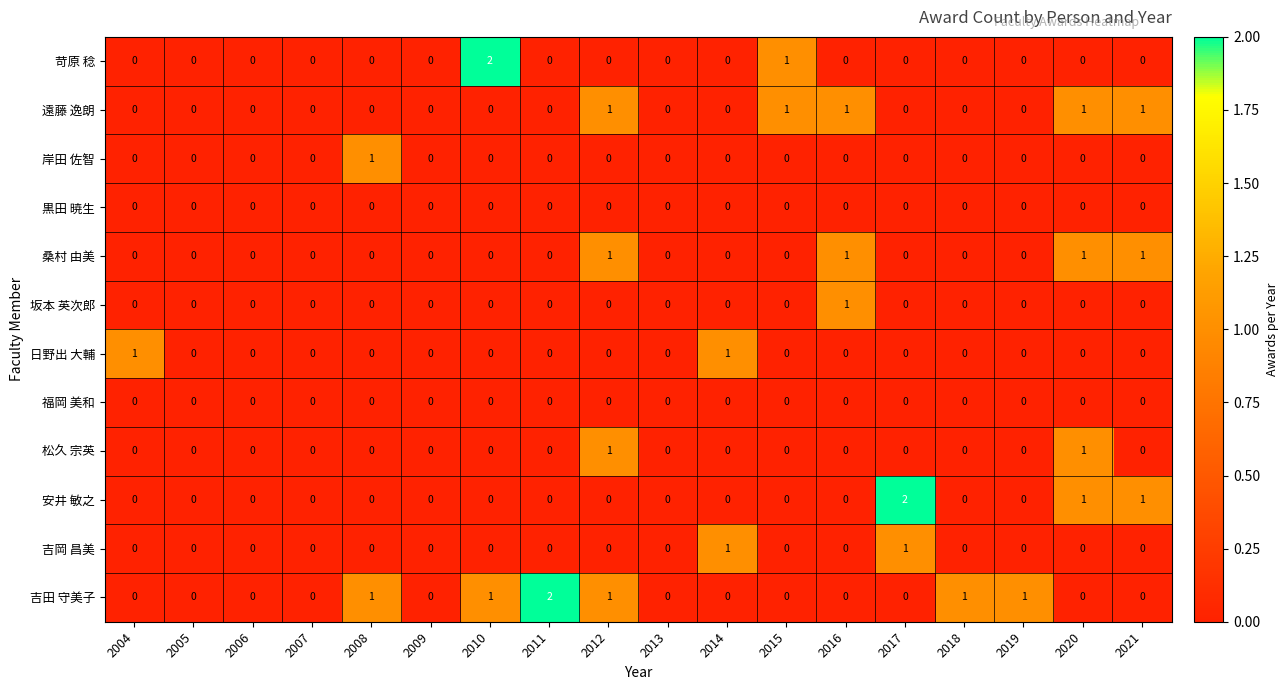

What is the sum of all 桑村 由美 values?

4